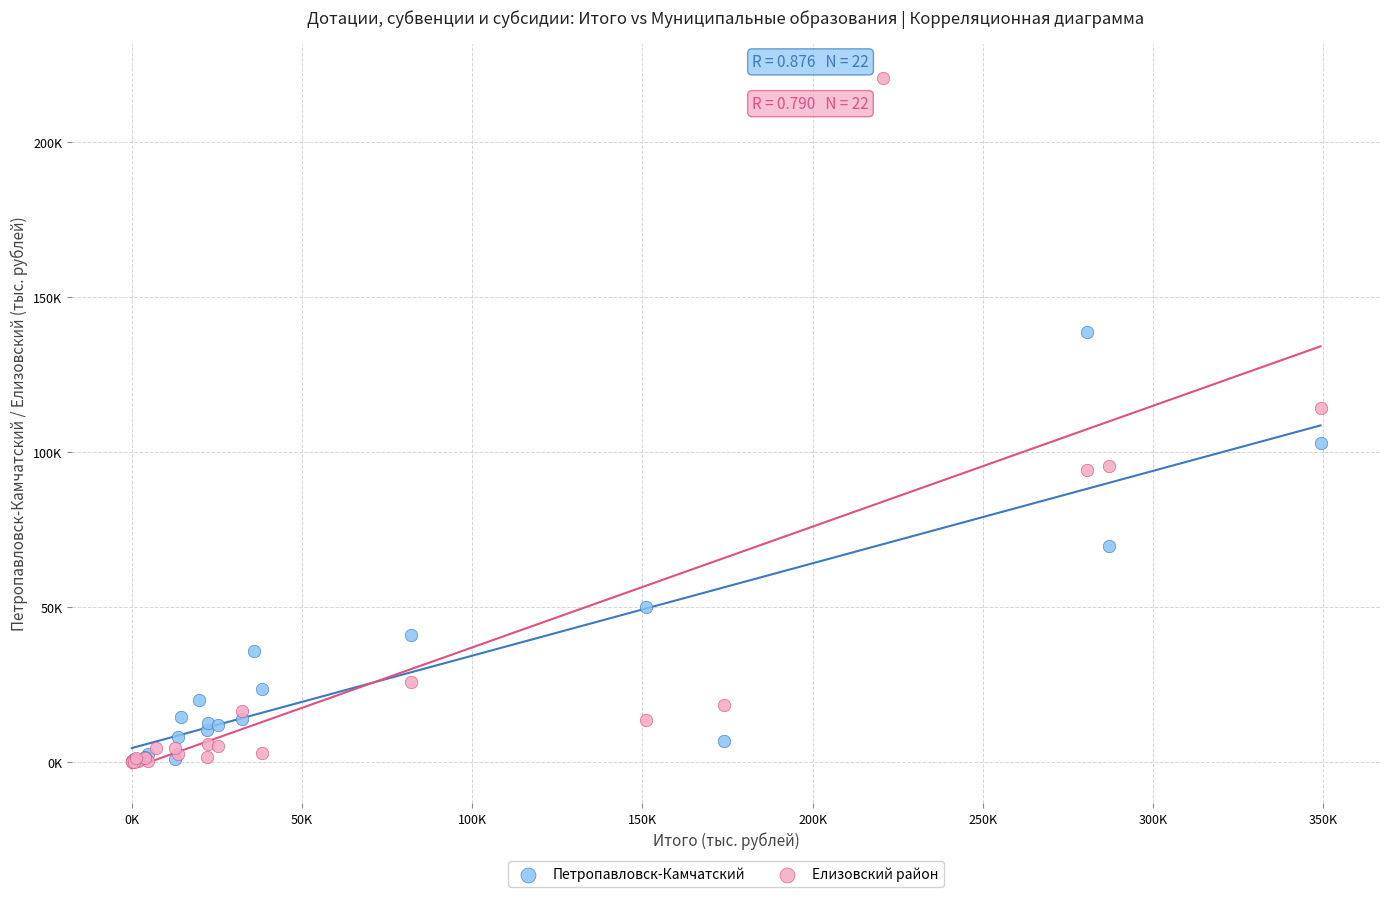

Which series reaches the maximum Y coordinate?

Елизовский район